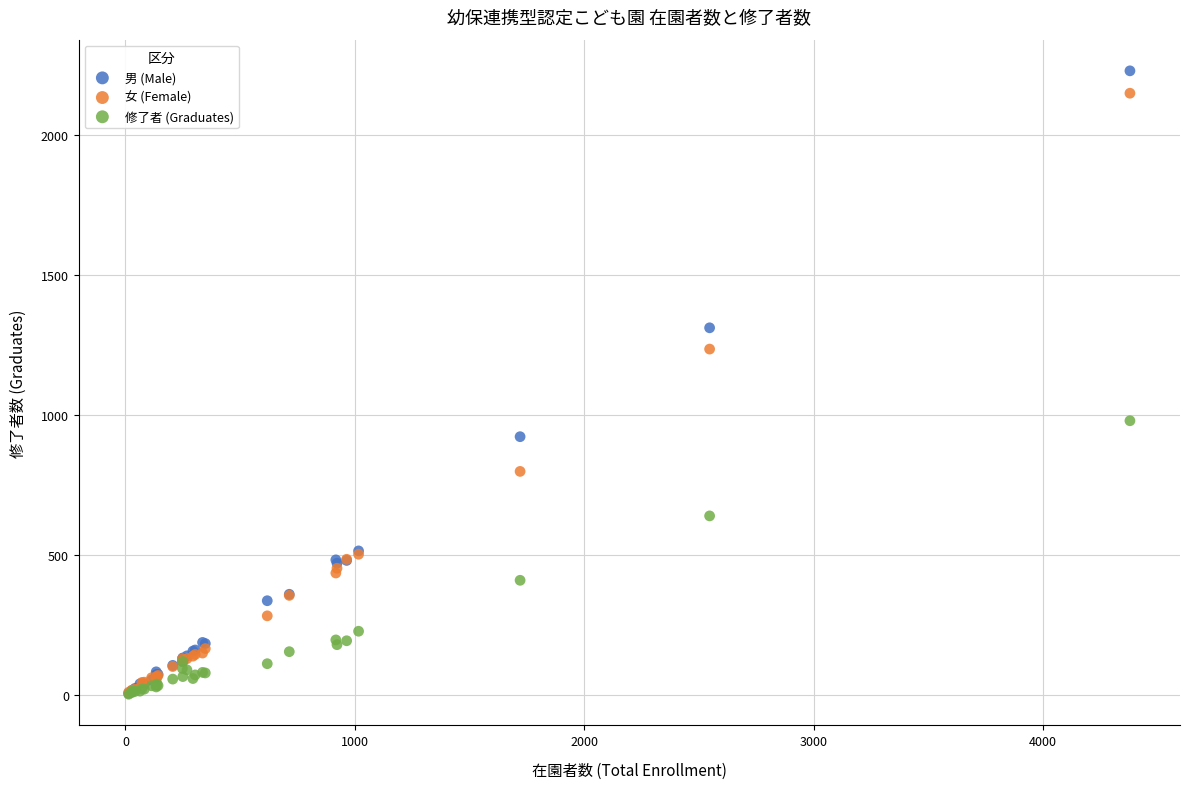

Which series has the widest spread of Y values?

男 (Male)